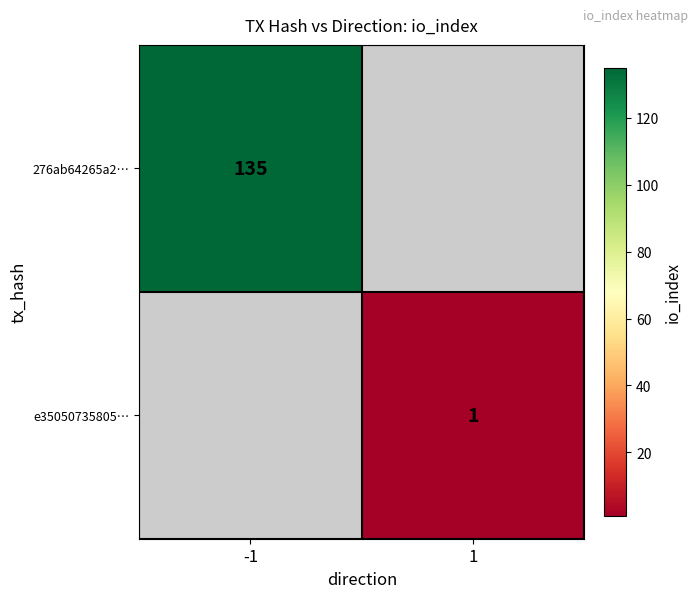

True or false: e35050735805… has a value of 0 at 1.

False